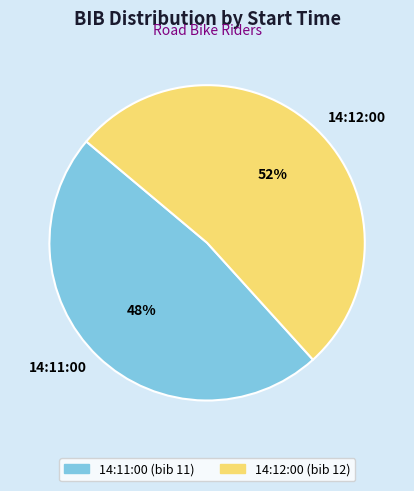

Which category has the biggest portion of the pie?

14:12:00